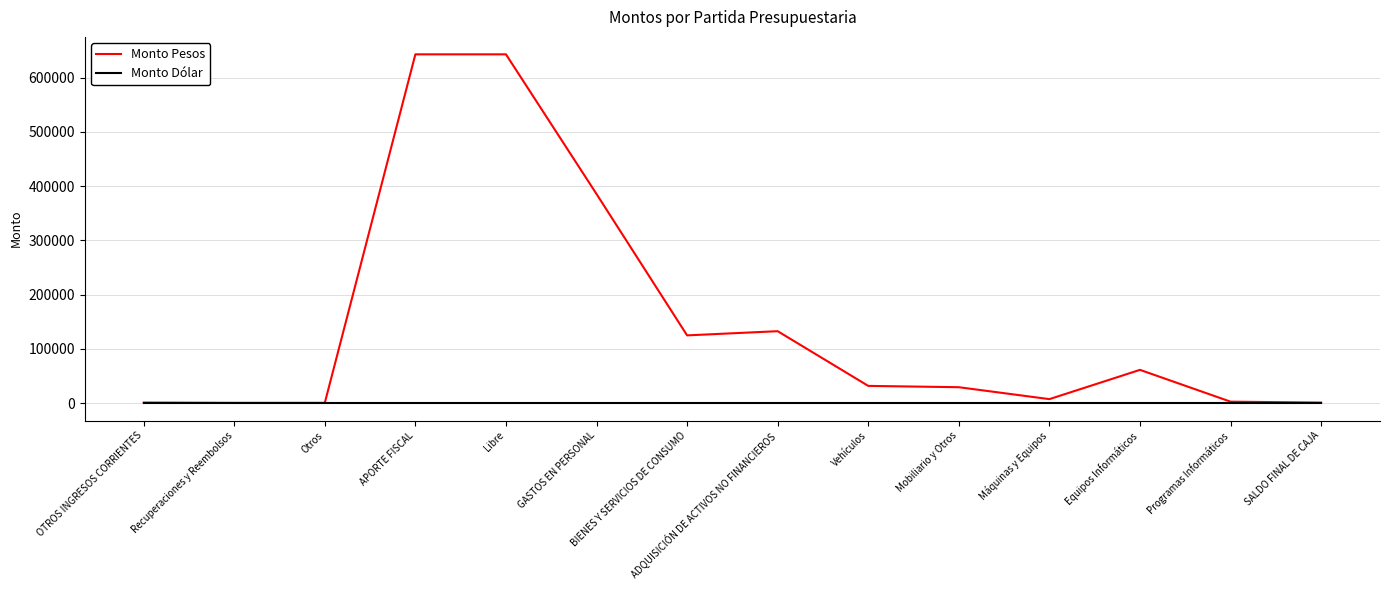

Which series has the widest spread of values?

Monto Pesos